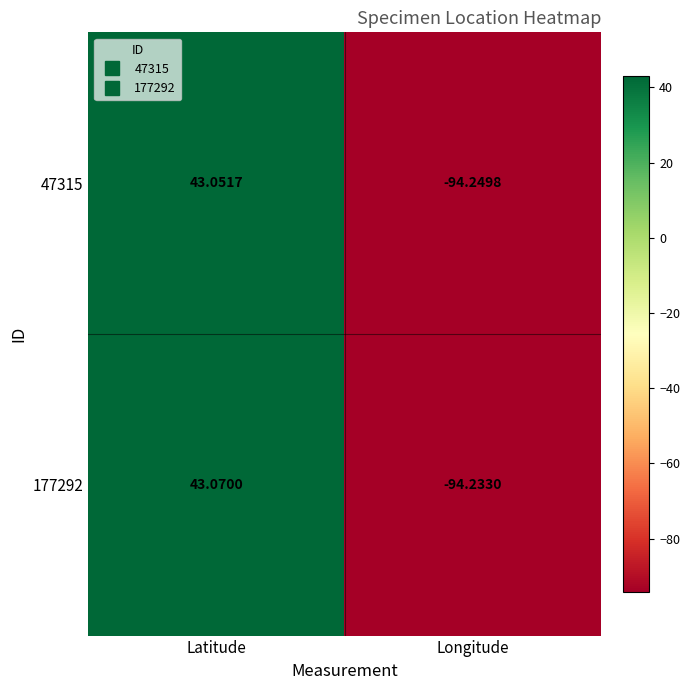

Rank the categories by 177292 value from highest to lowest.

Latitude, Longitude